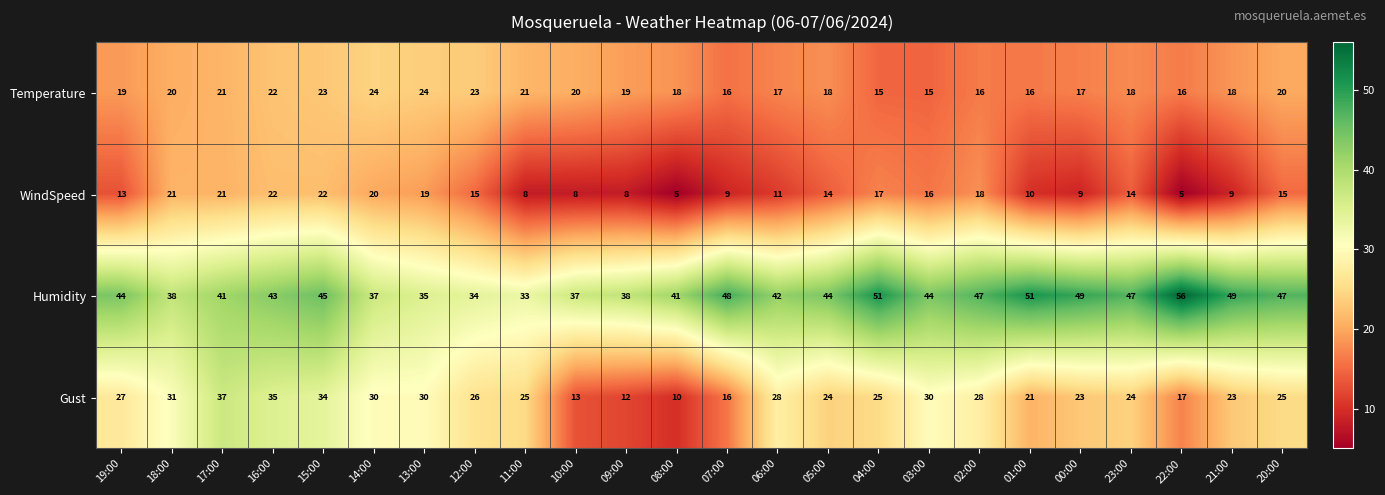

How many categories are shown in the chart?

24